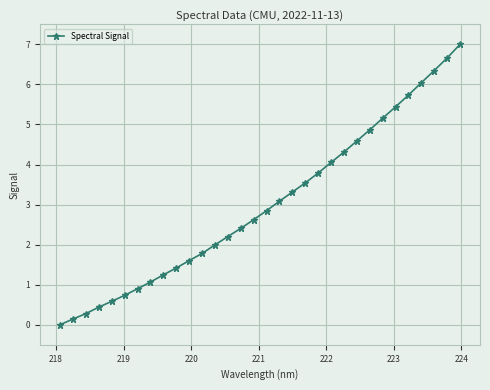

What is the average value?

3.0